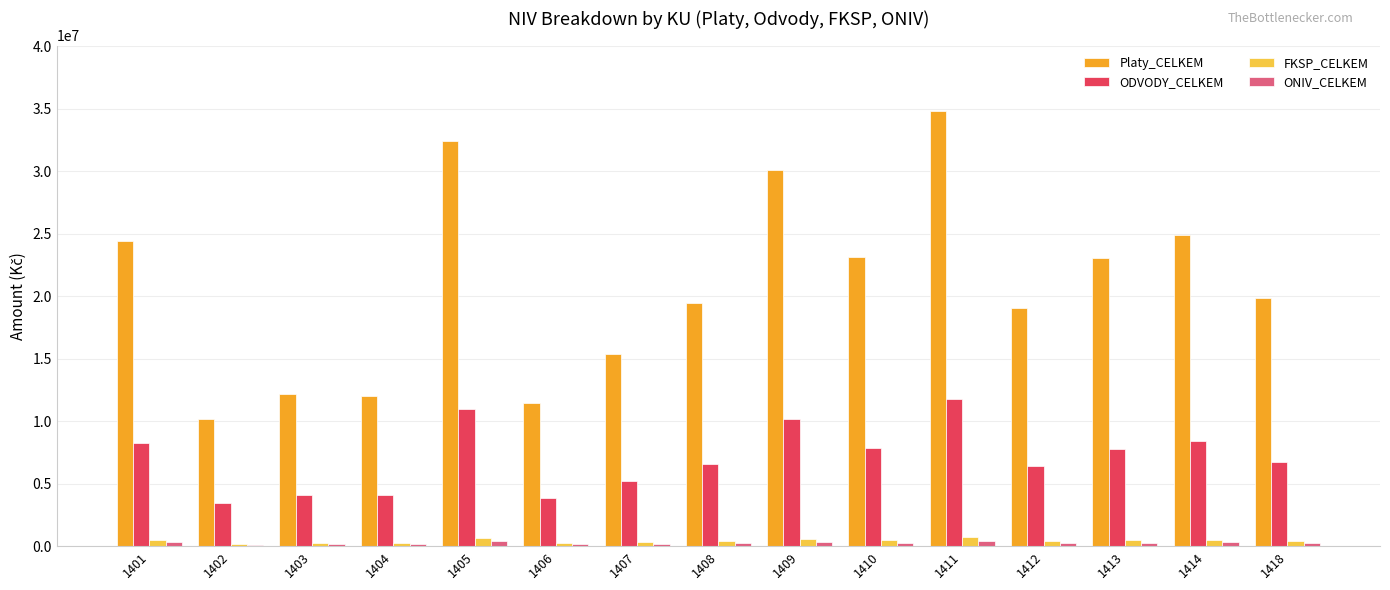

What is the average value of the FKSP_CELKEM series?

416708